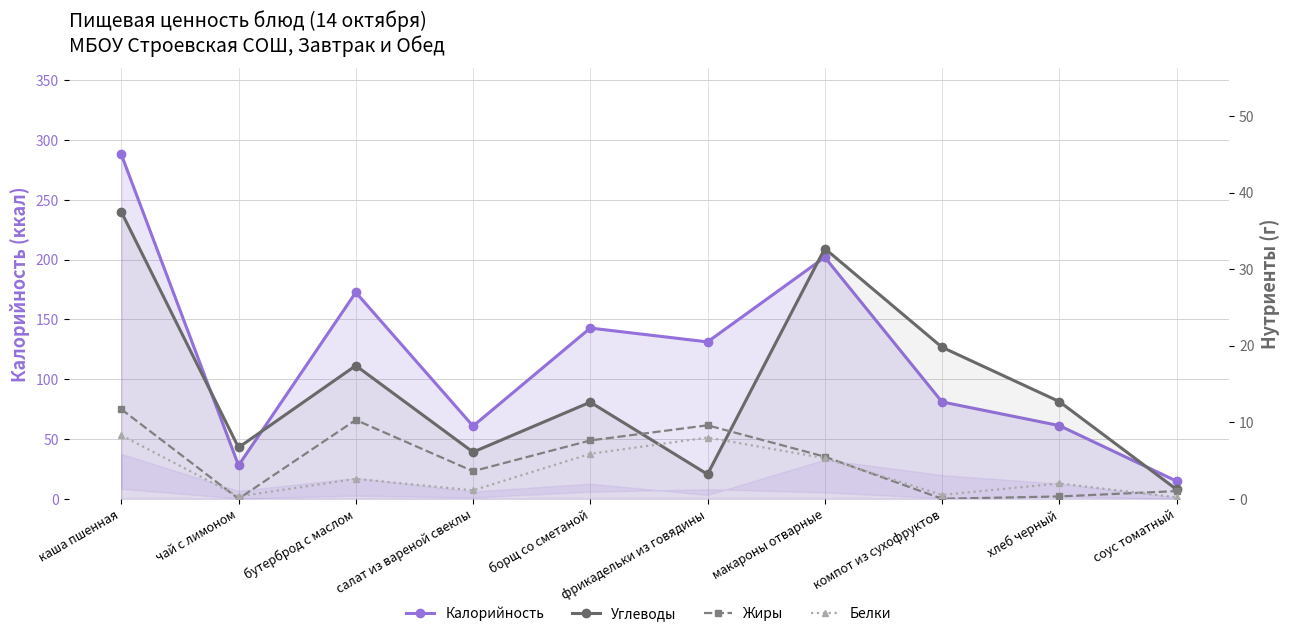

What is the sum of all Калорийность values?

1182.2